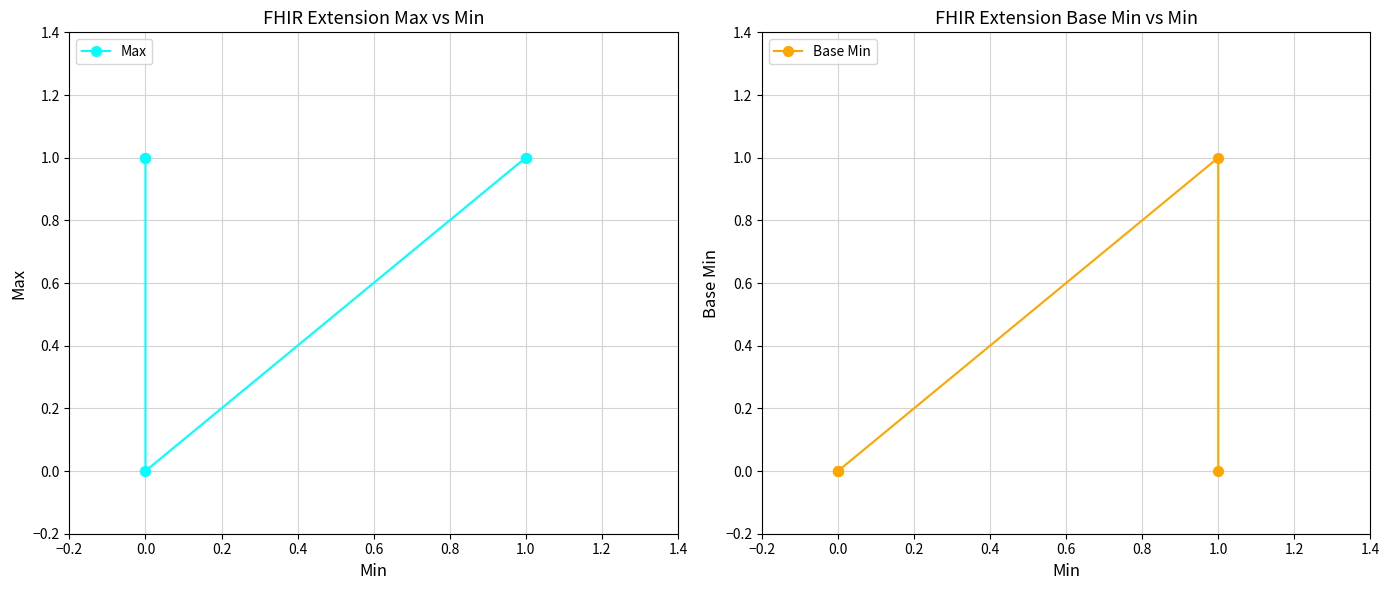

The value of Base Min at 0.0 is 1. True or false?

False